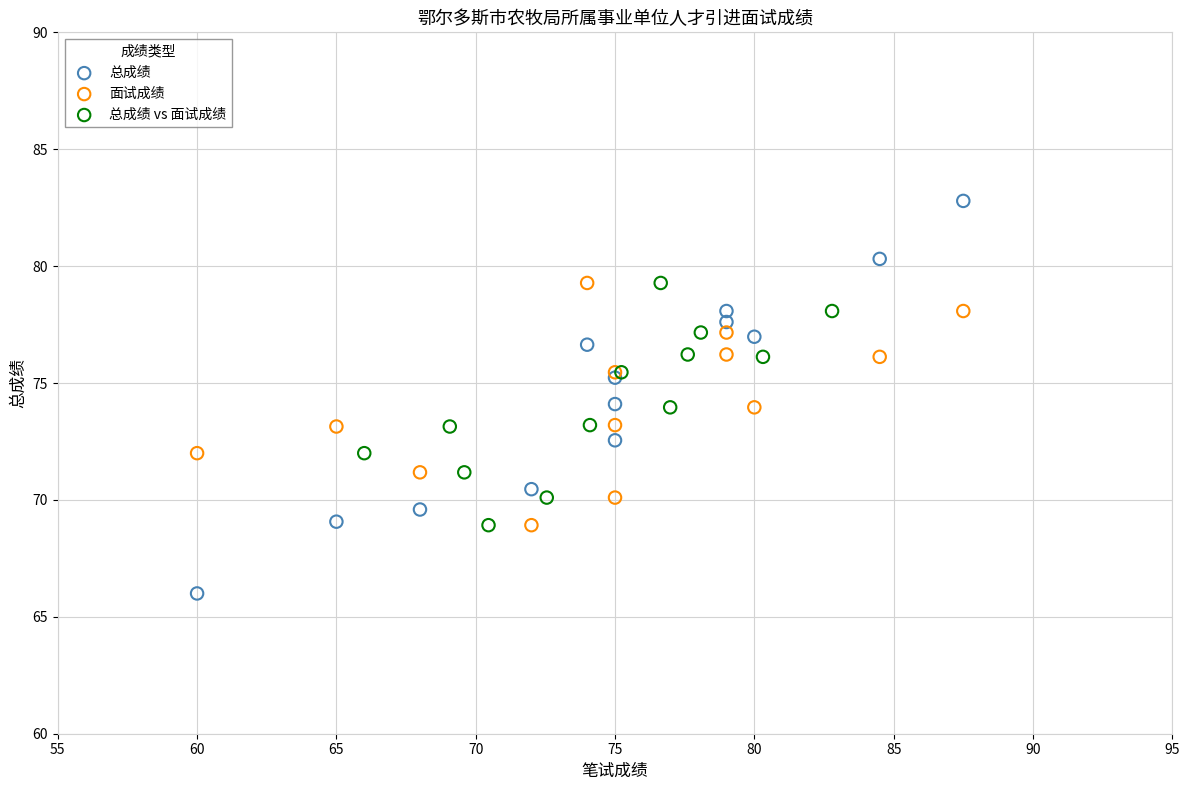

Which series has the largest Y range (max minus min)?

总成绩